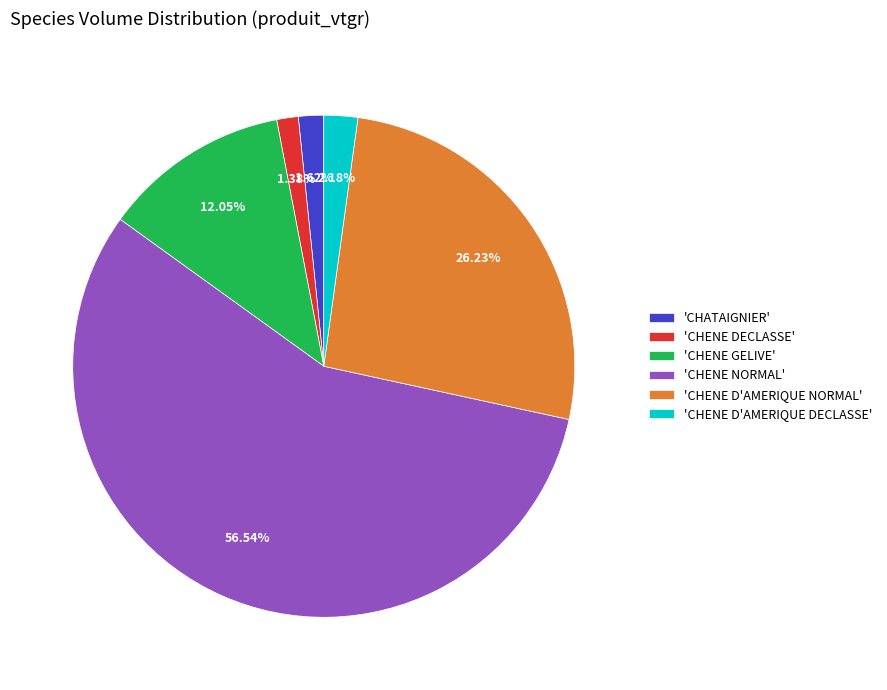

Is 'CHENE NORMAL' the majority of the pie?

Yes